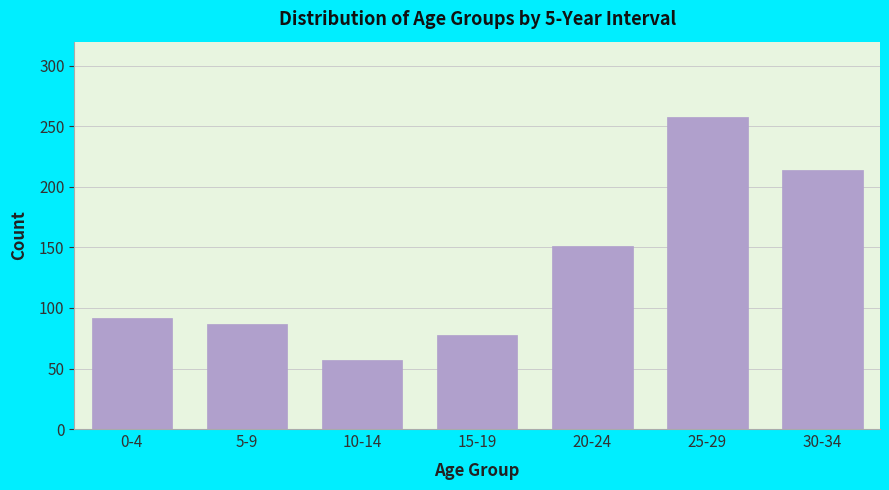

Reading left to right, extract all data points from this chart.

0-4=92	5-9=87	10-14=57	15-19=78	20-24=151	25-29=258	30-34=214